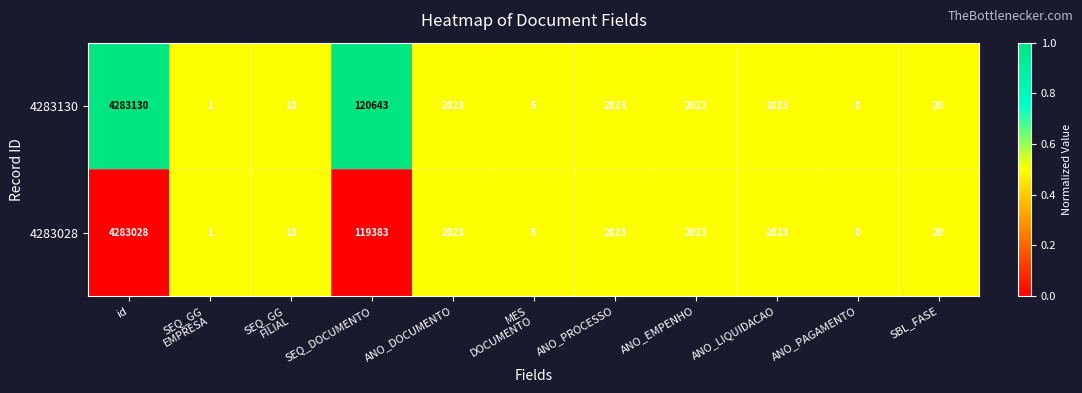

Which label corresponds to the largest value in the chart?

id